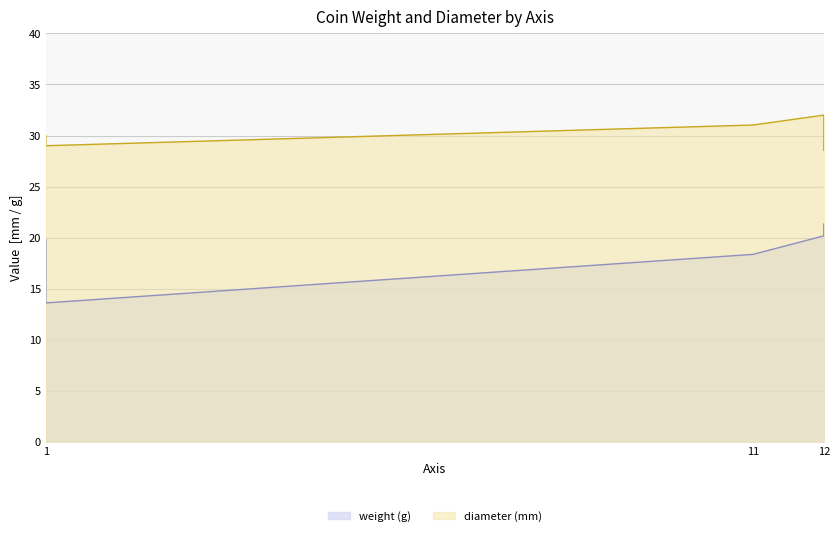

How many values in the weight series are below 19?

2